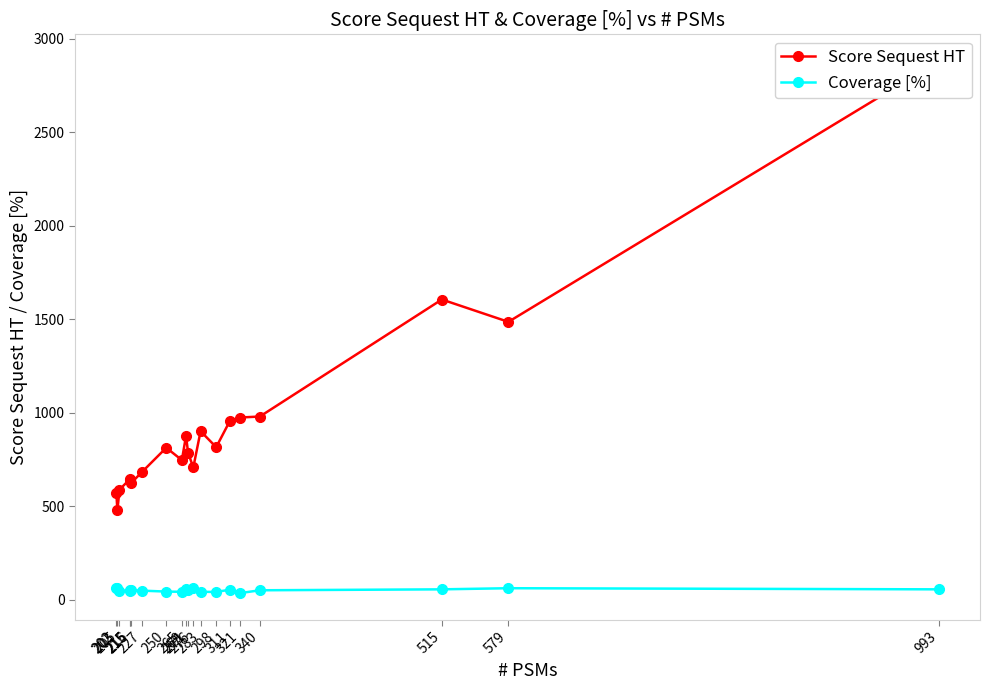

True or false: Score Sequest HT and Coverage [%] intersect in this chart.

False